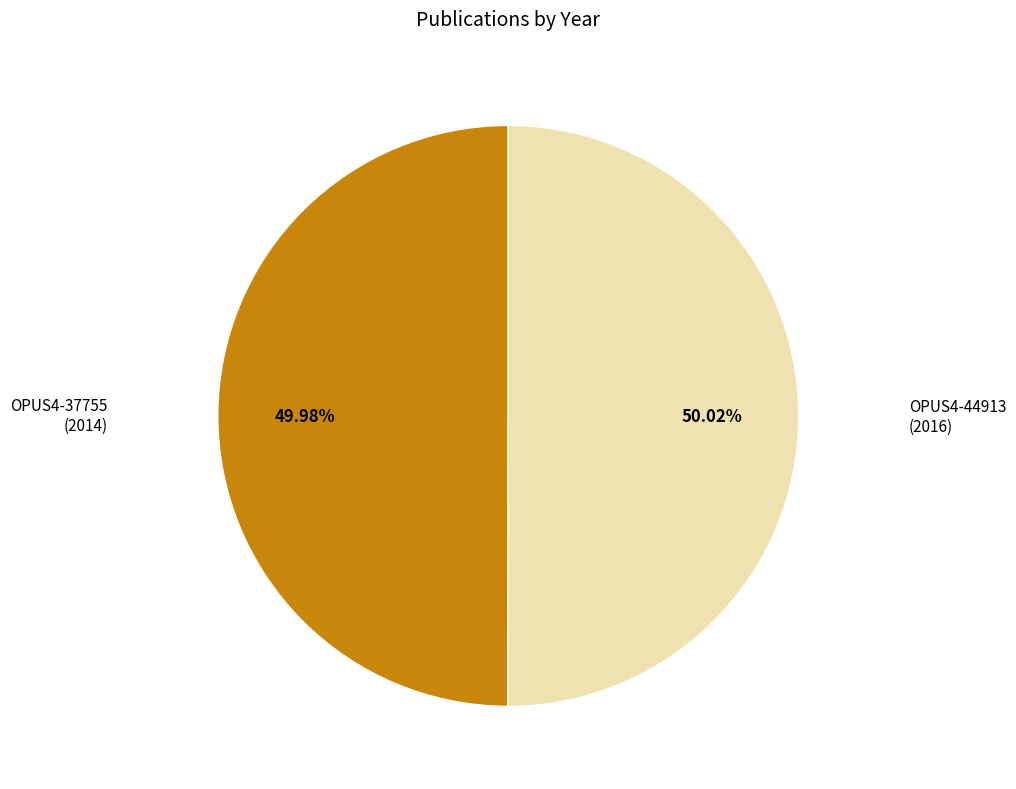

How many segments does this pie chart have?

2